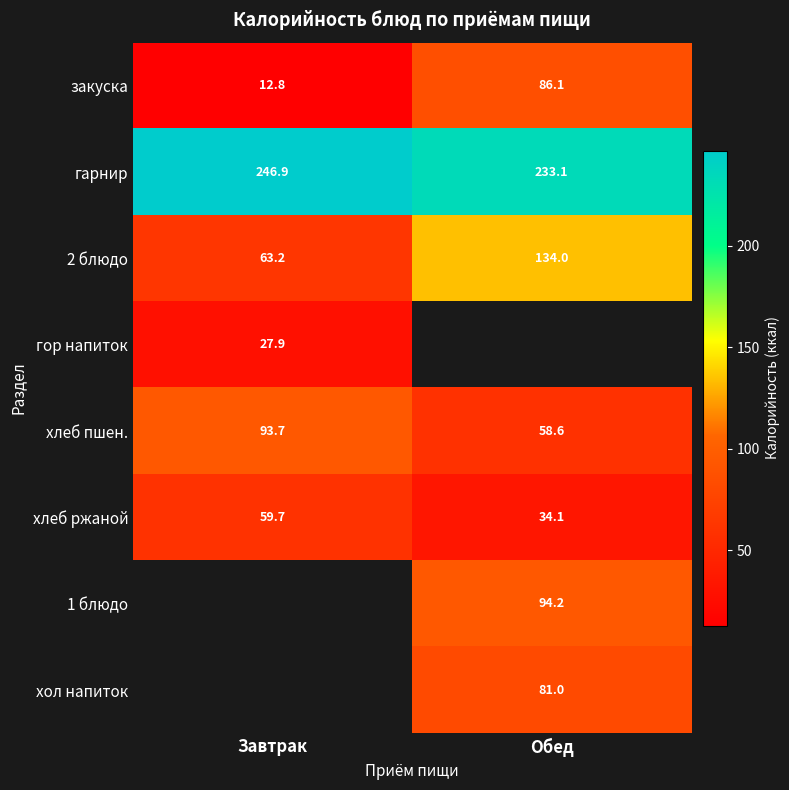

What is the difference between the maximum and minimum values in the хлеб пшен. series?

35.1